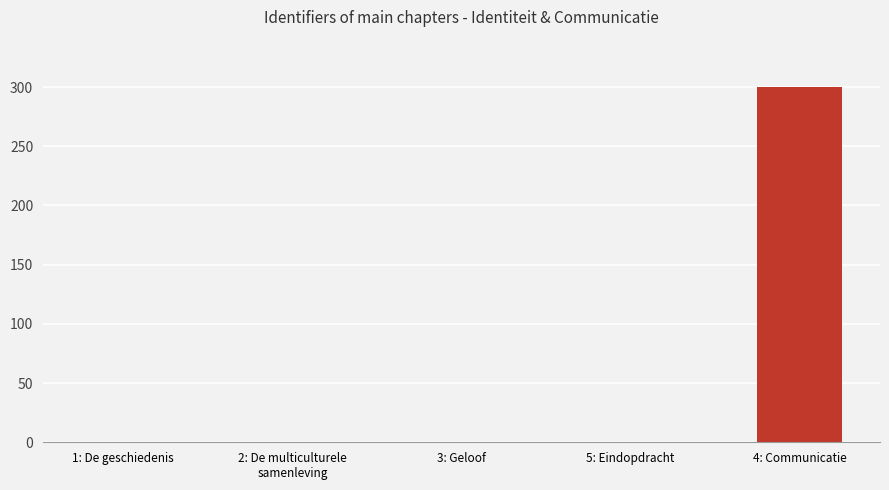

The value at 1: De geschiedenis is 111.2. True or false?

False